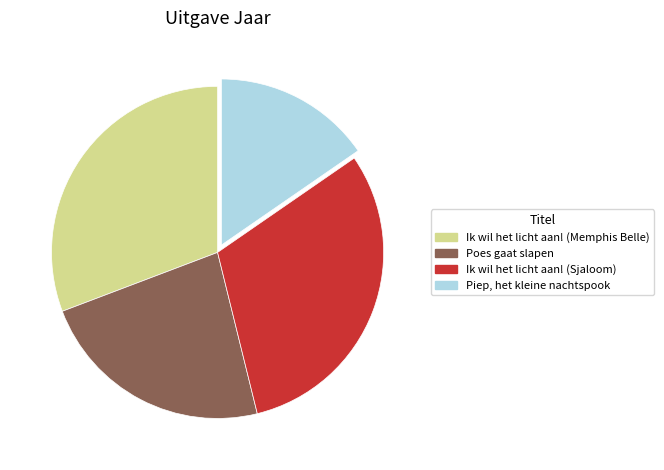

What is the smallest slice in the pie chart?

Piep, het kleine nachtspook